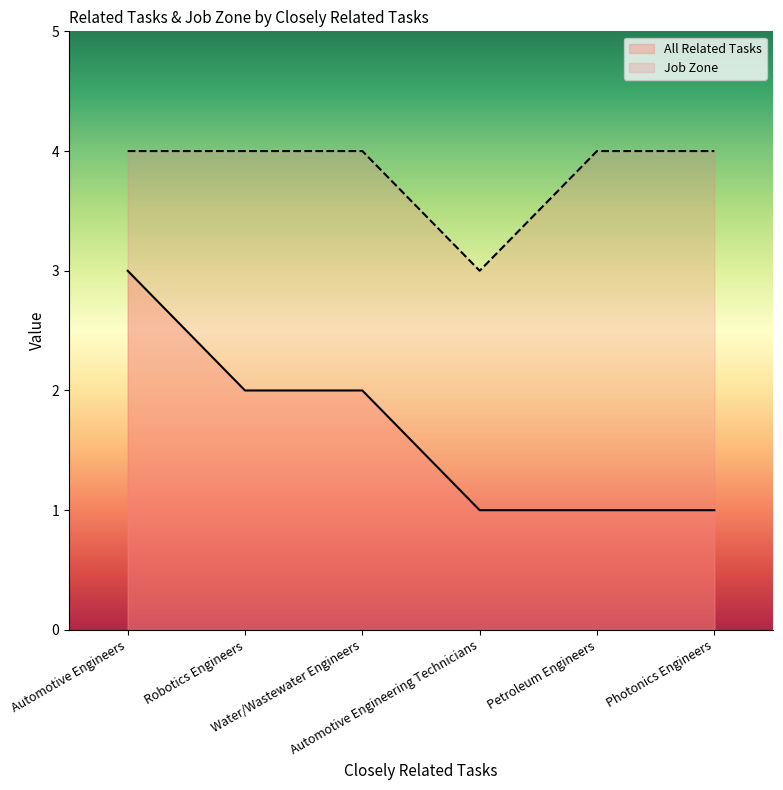

What is the greatest value displayed?

4